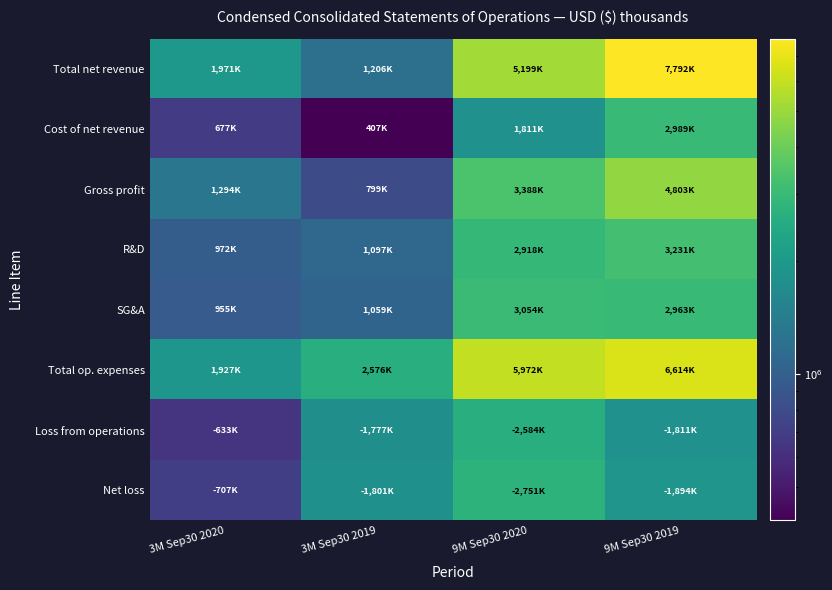

Between 3M Sep30 2020 and 9M Sep30 2019, which series saw the biggest shift?

Total net revenue